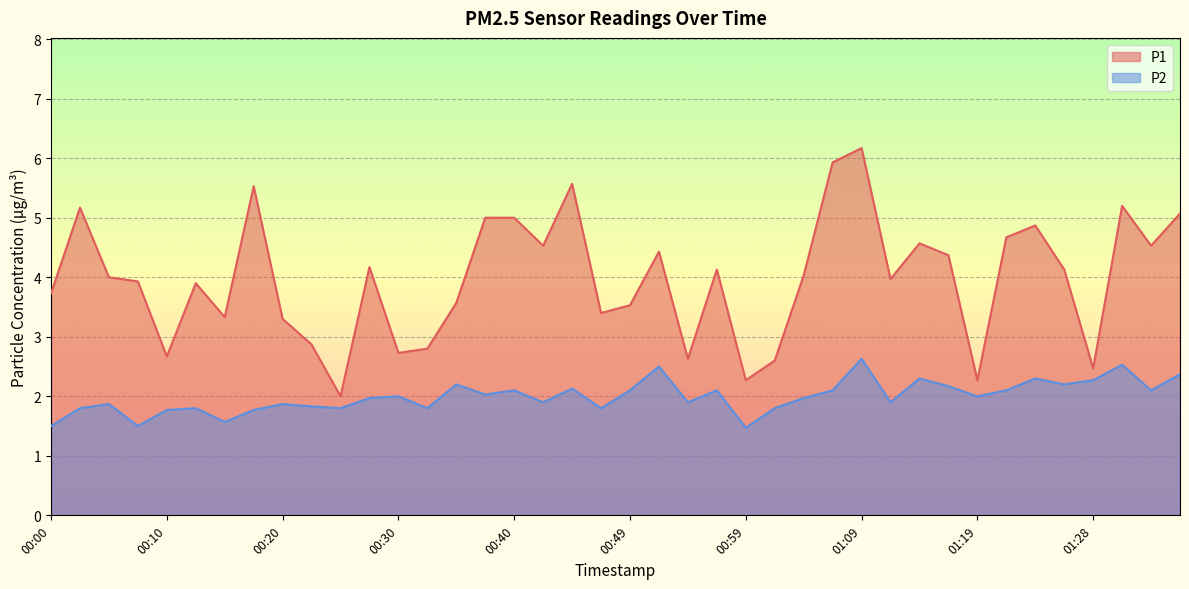

At which category does P2 reach its first local valley?

00:08